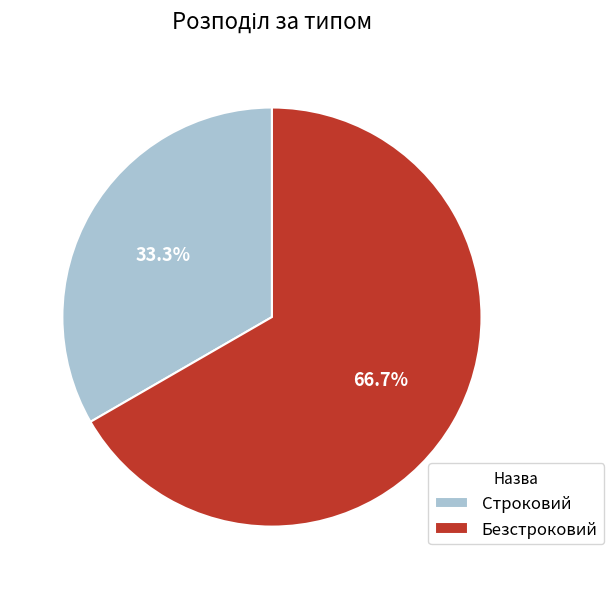

What is the smallest slice in the pie chart?

Строковий